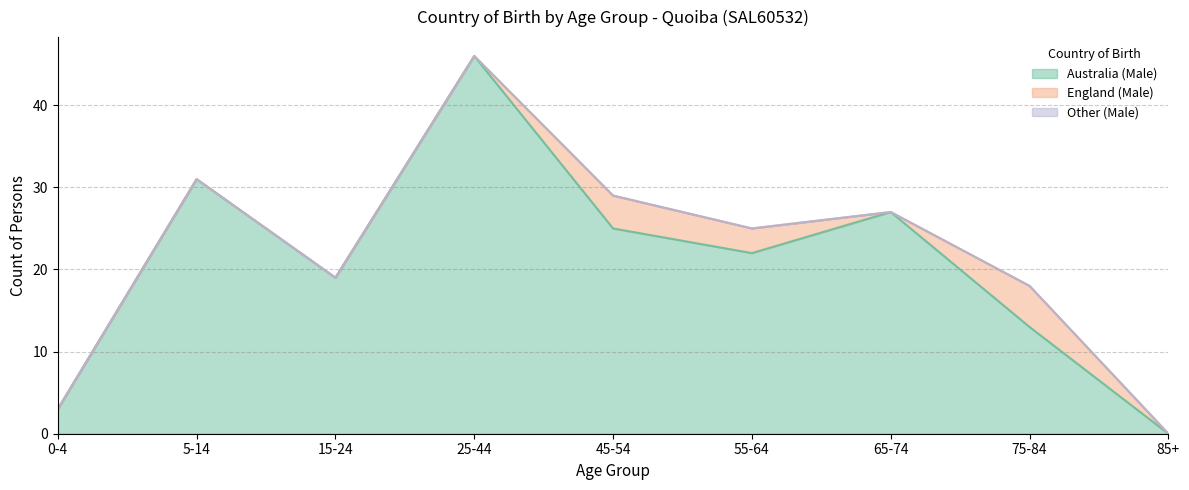

True or false: Australia (Male) has a value of 62 at 25-44.

False